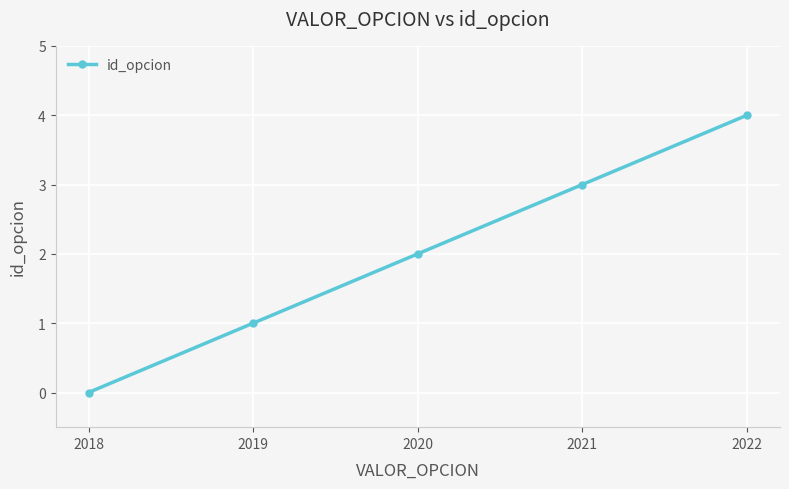

Between 2018 and 2021, which is larger?

2021